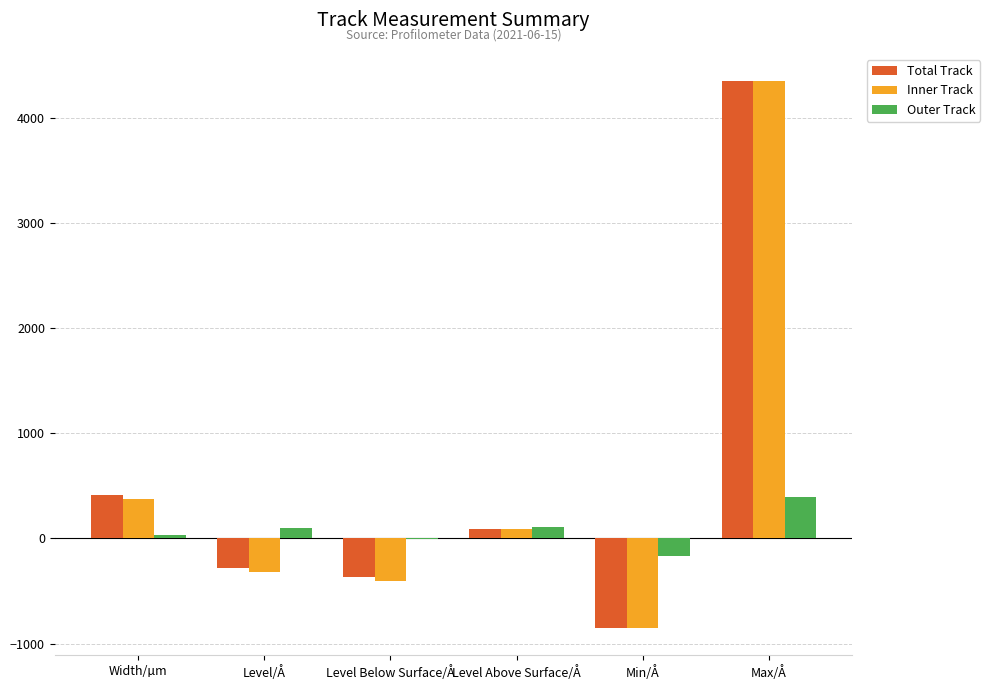

Which series changed the most between Level Above Surface/Å and Min/Å?

Total Track